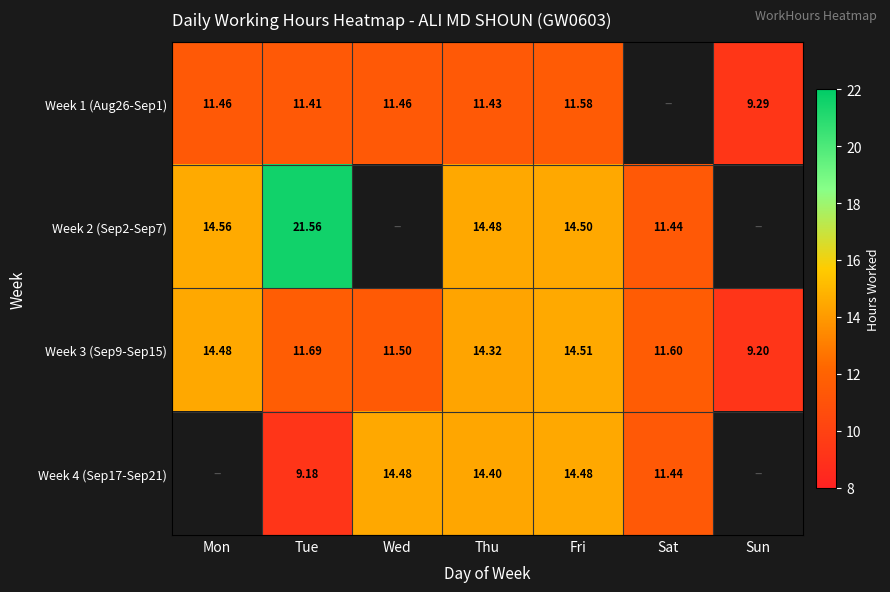

List the labels in order of Week 3 (Sep9-Sep15) value, largest first.

Fri, Mon, Thu, Tue, Sat, Wed, Sun